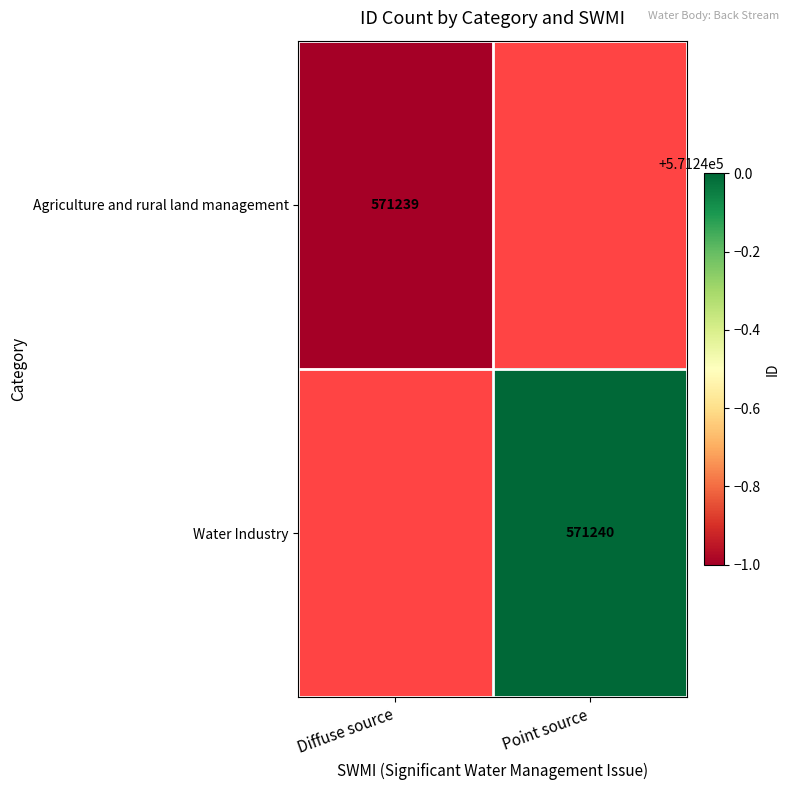

The value of Water Industry at Point source is 853566. True or false?

False